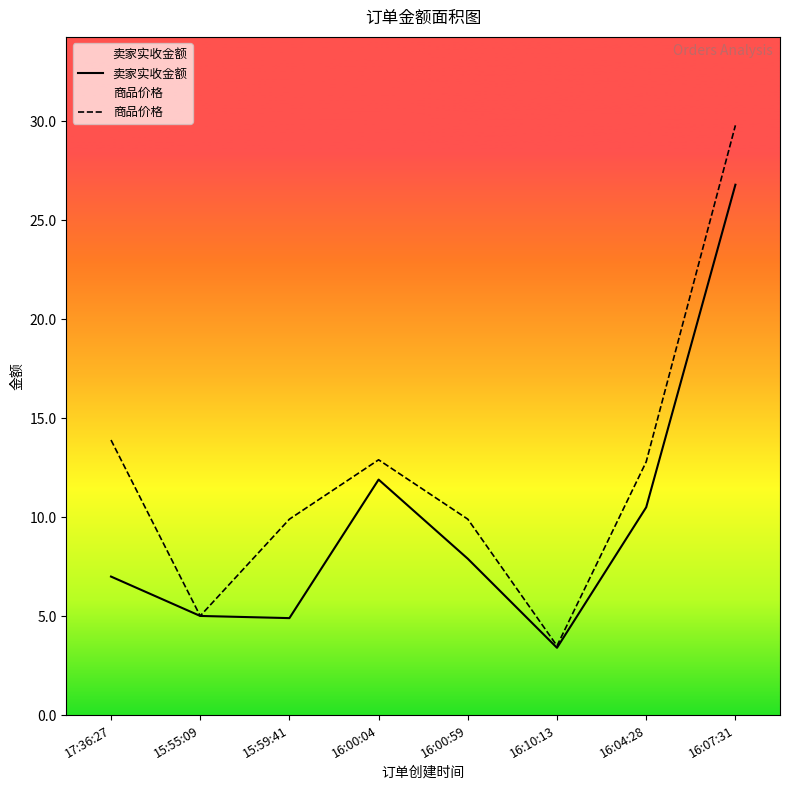

What is the value of the 卖家实收金额 point at the 7th from the left?

10.5